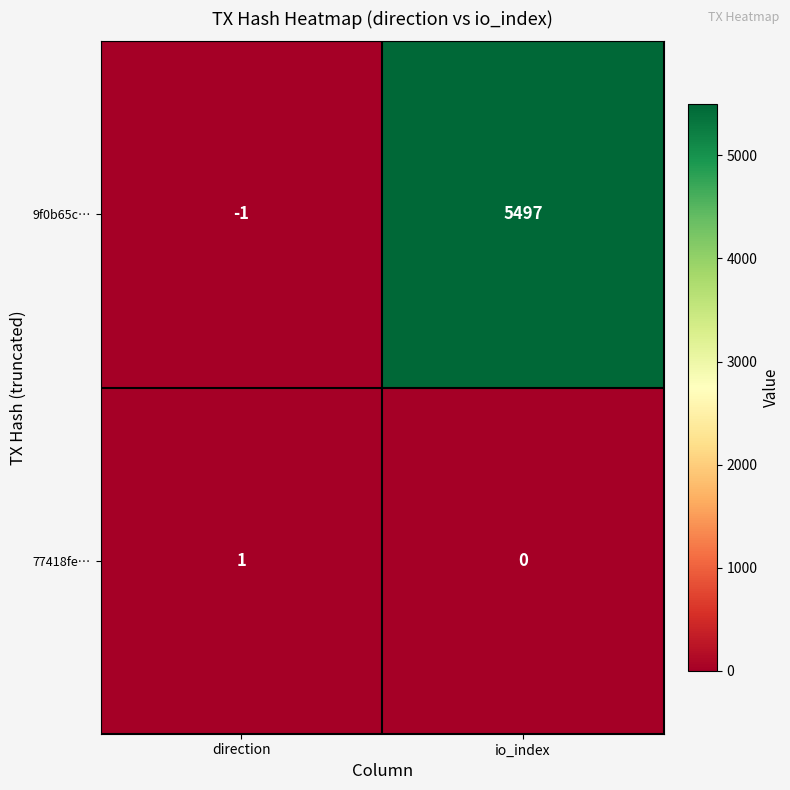

What is the smallest value displayed?

-1